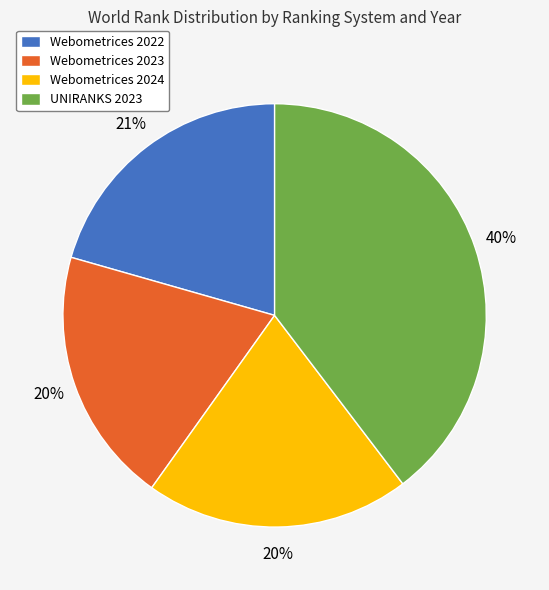

The Webometrices 2023 slice represents 13% of the pie. True or false?

False